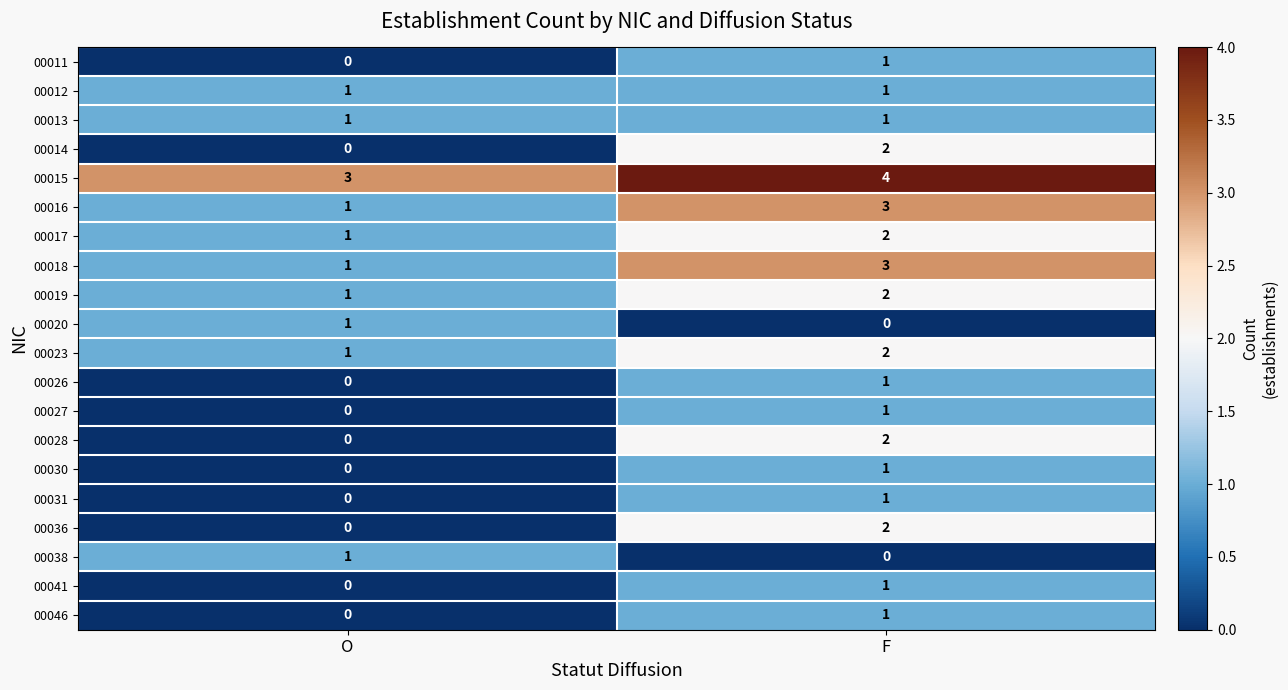

At which label is 00015 closest to 3?

O